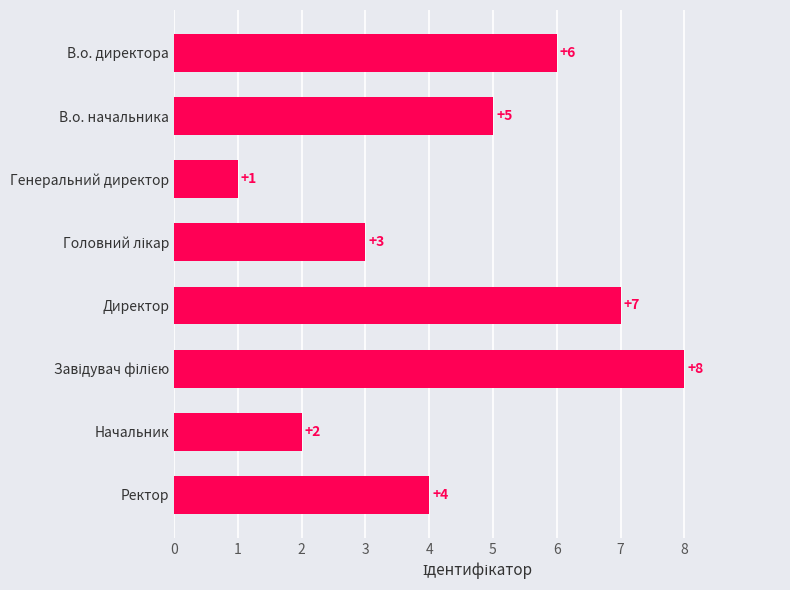

How many values are below 5?

4